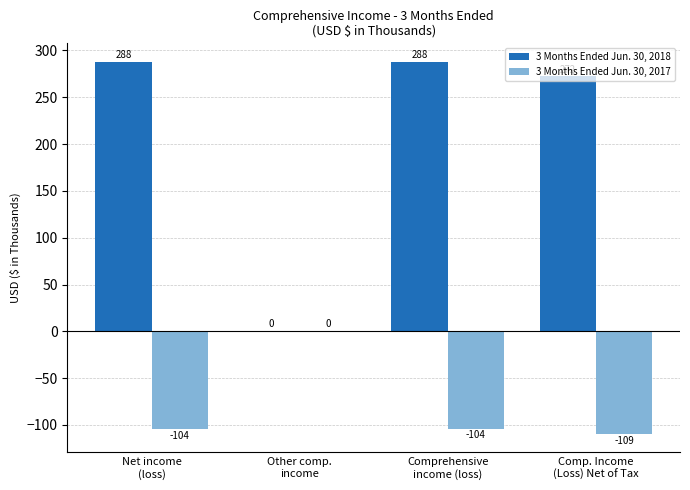

Are the bars horizontal?

No